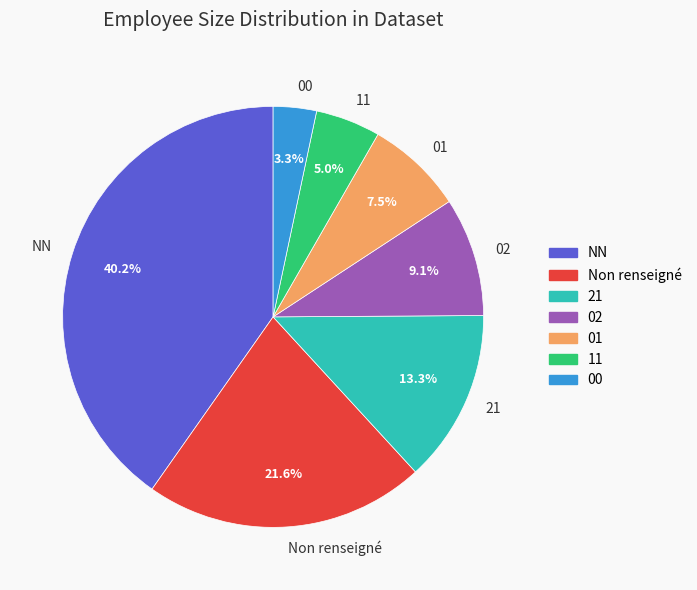

Is 02 the majority of the pie?

No